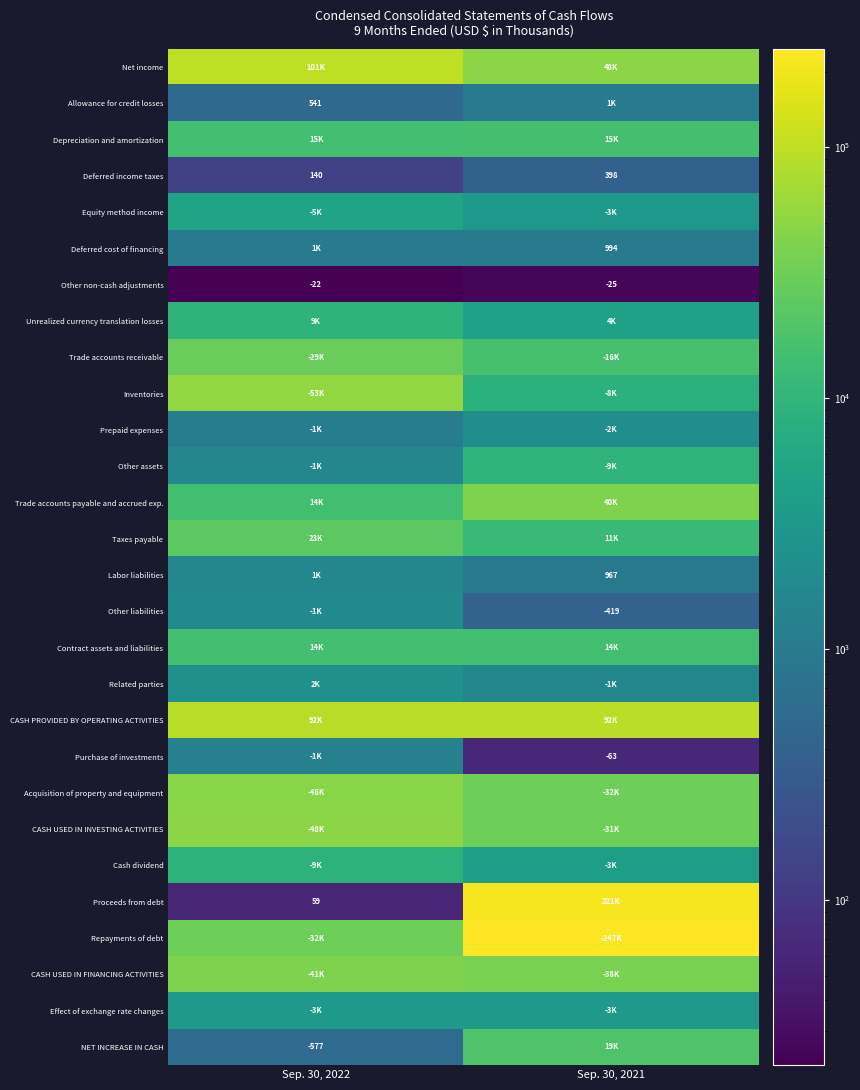

What is the sum of all Deferred income taxes values?

538